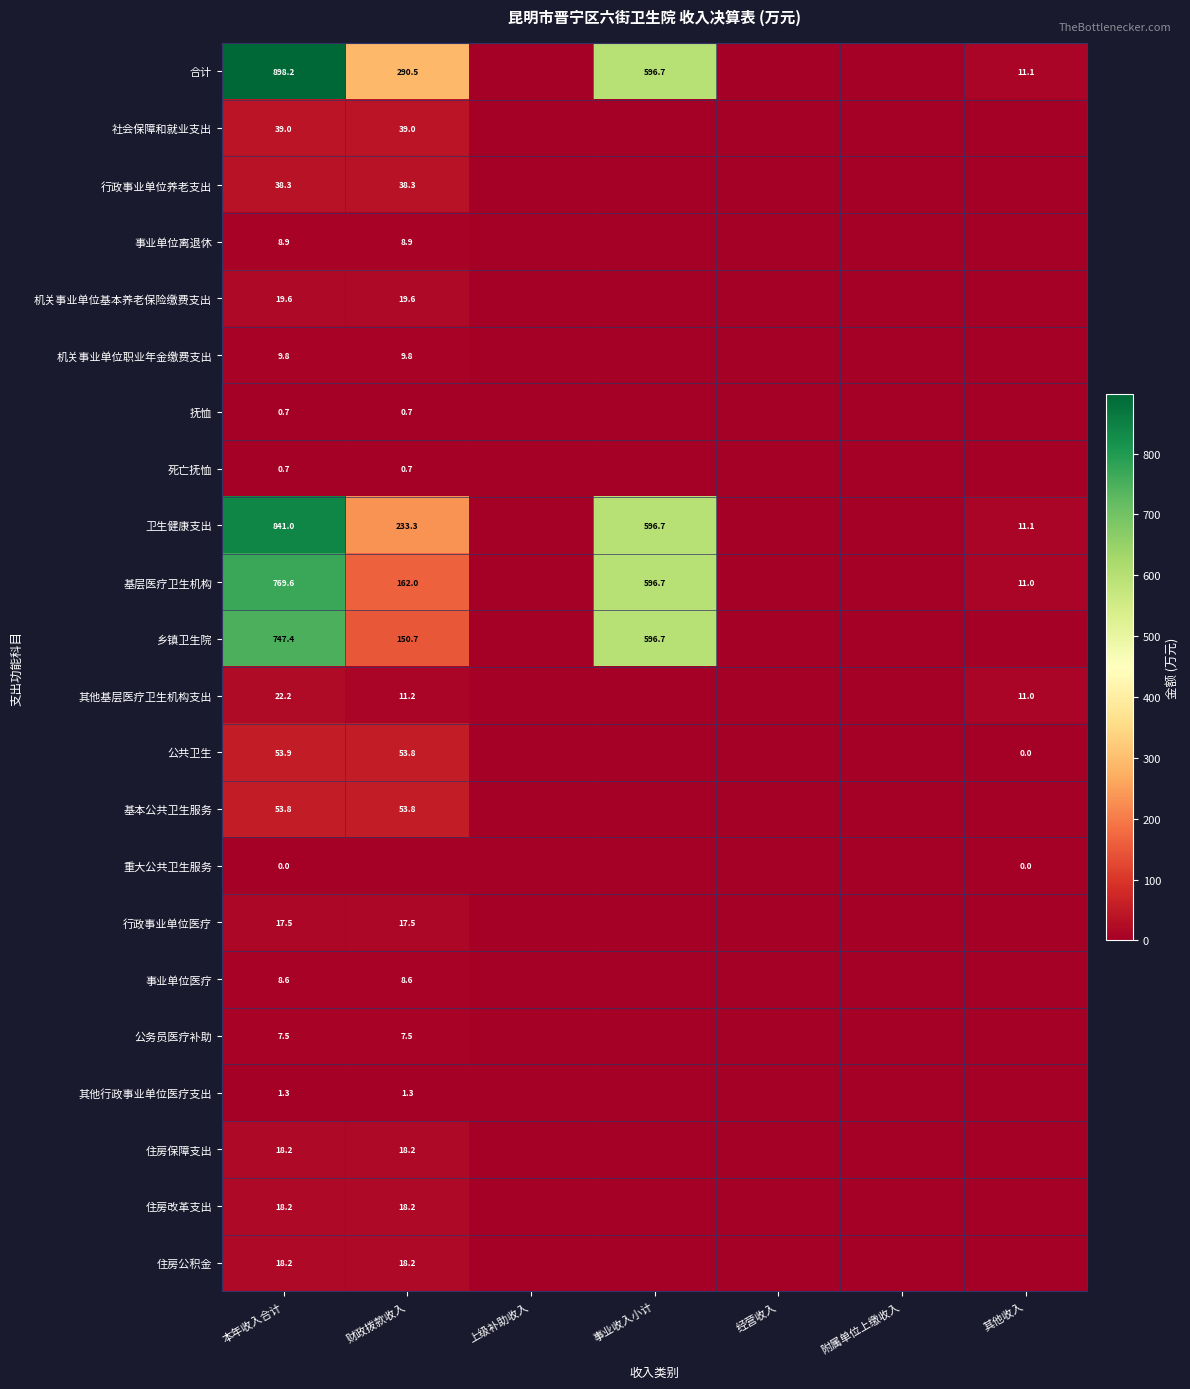

Is it true that 住房保障支出 equals 18.2 at 本年收入合计?

True